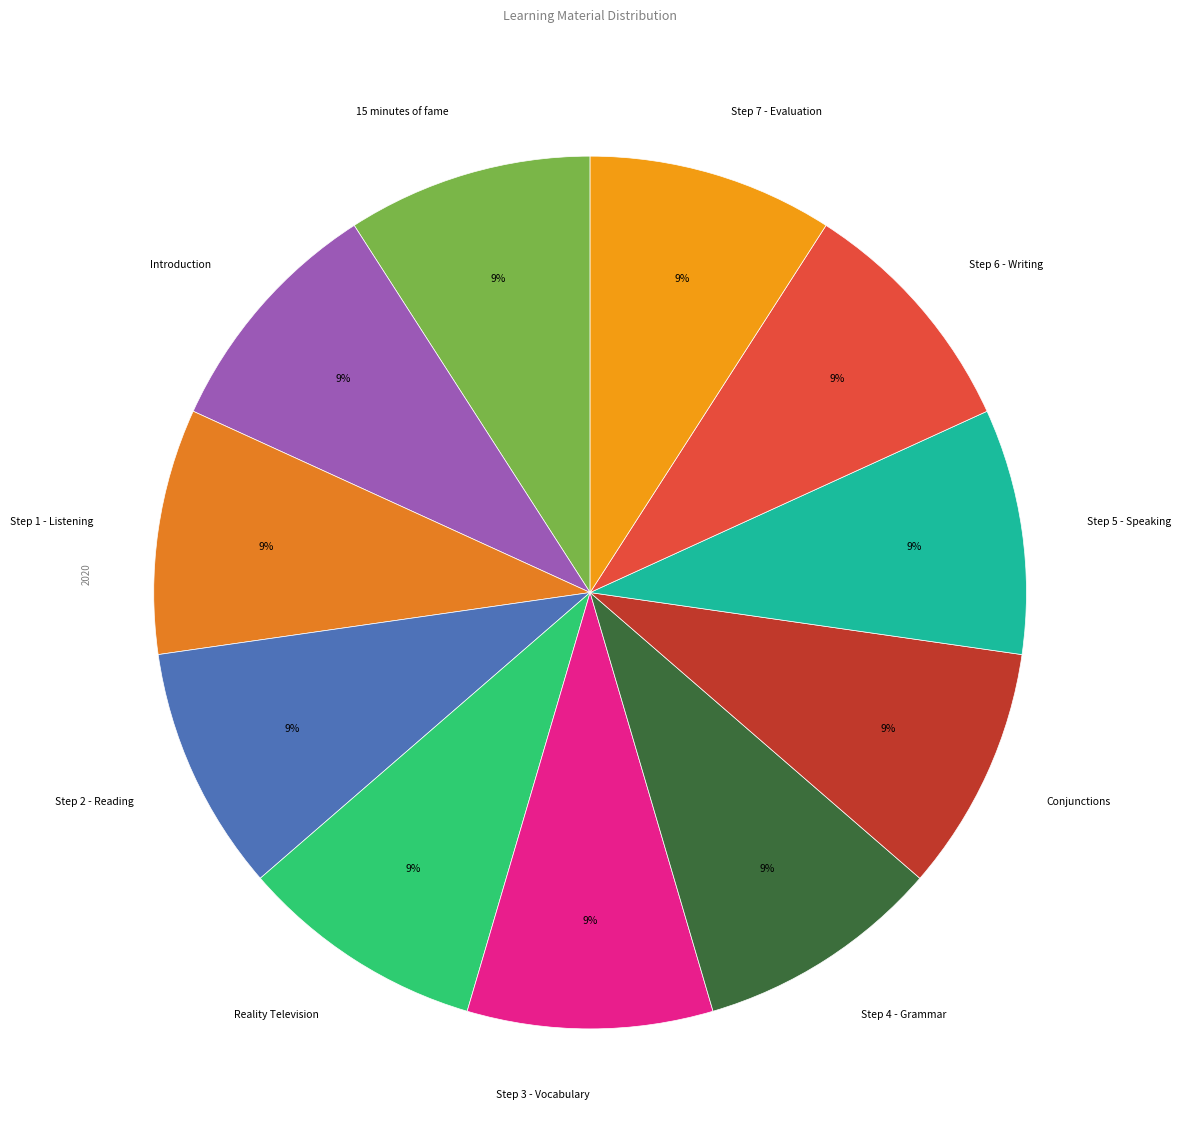

Combined, do Step 5 - Speaking and Conjunctions account for over 50%?

No